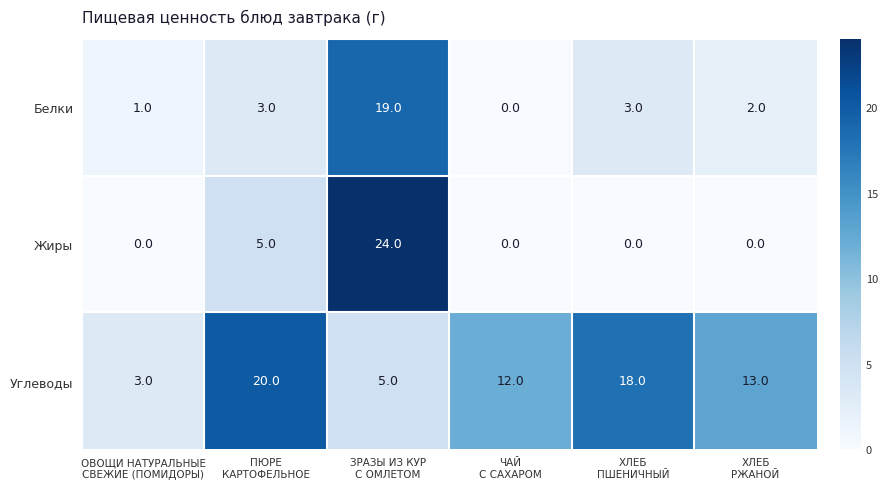

What is the highest value of the Белки series?

19